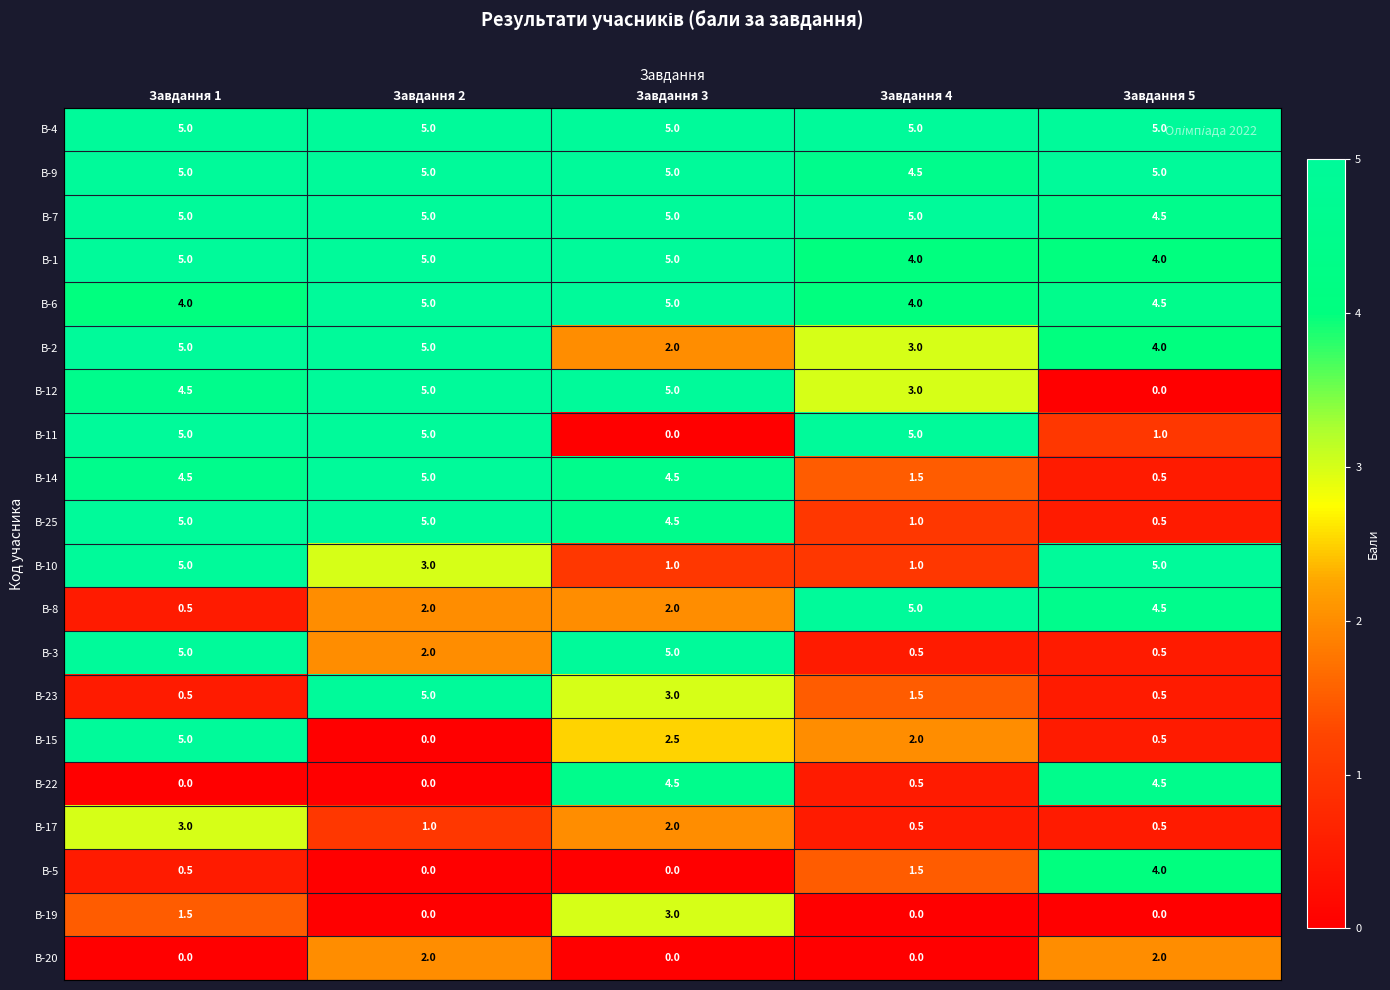

Which category has the highest value in the В-17 series?

Завдання 1